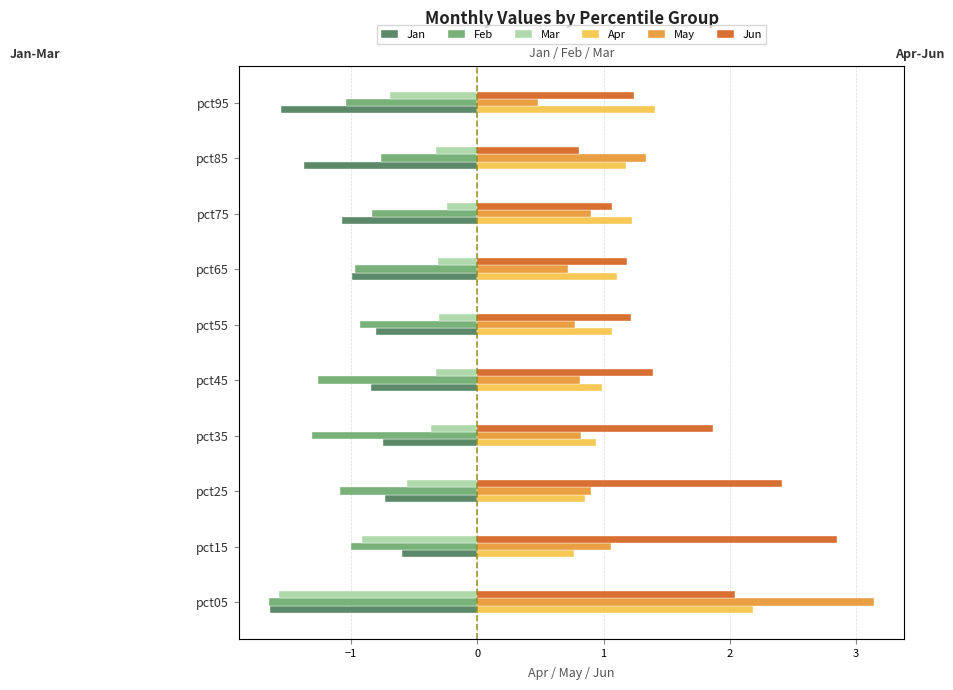

What are all the series names shown in the legend?

Jan, Feb, Mar, Apr, May, Jun